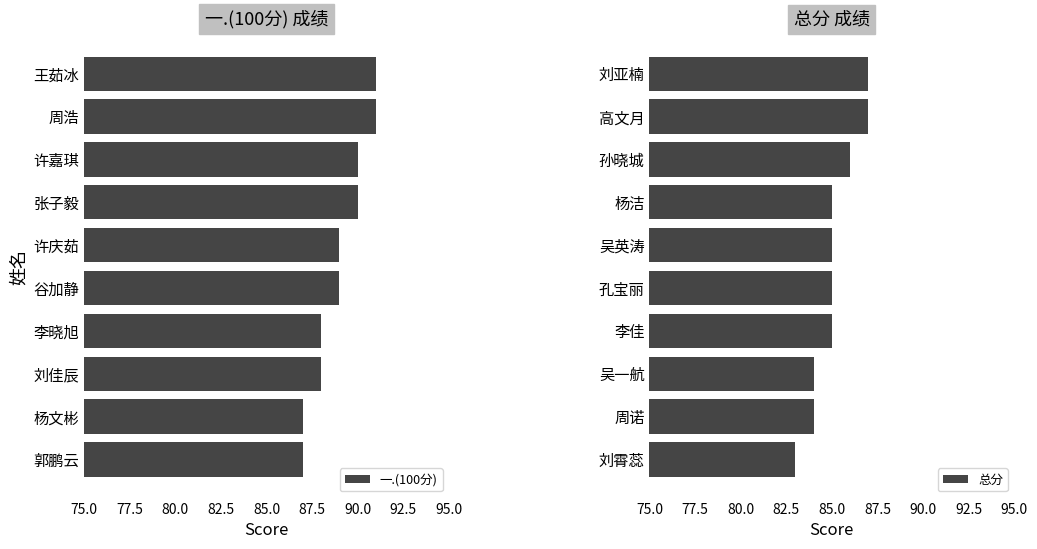

What is the sum of all 一.(100分) values?

890